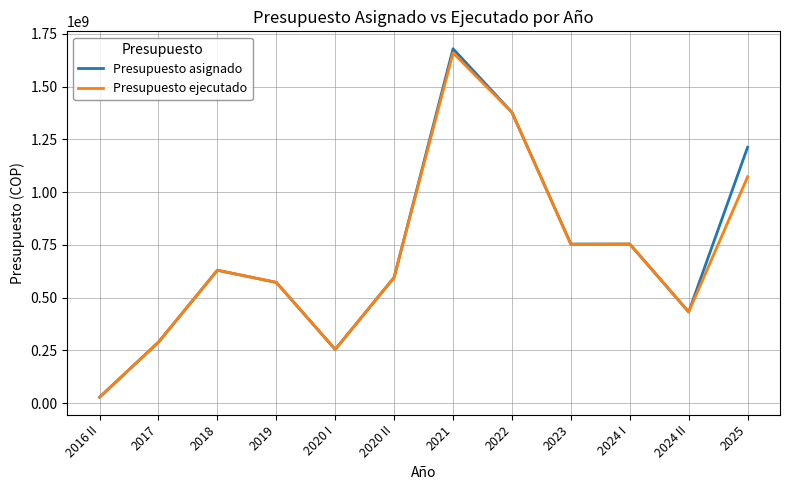

What is the difference between the Presupuesto asignado values at 2023 and 2020 I?

499531201